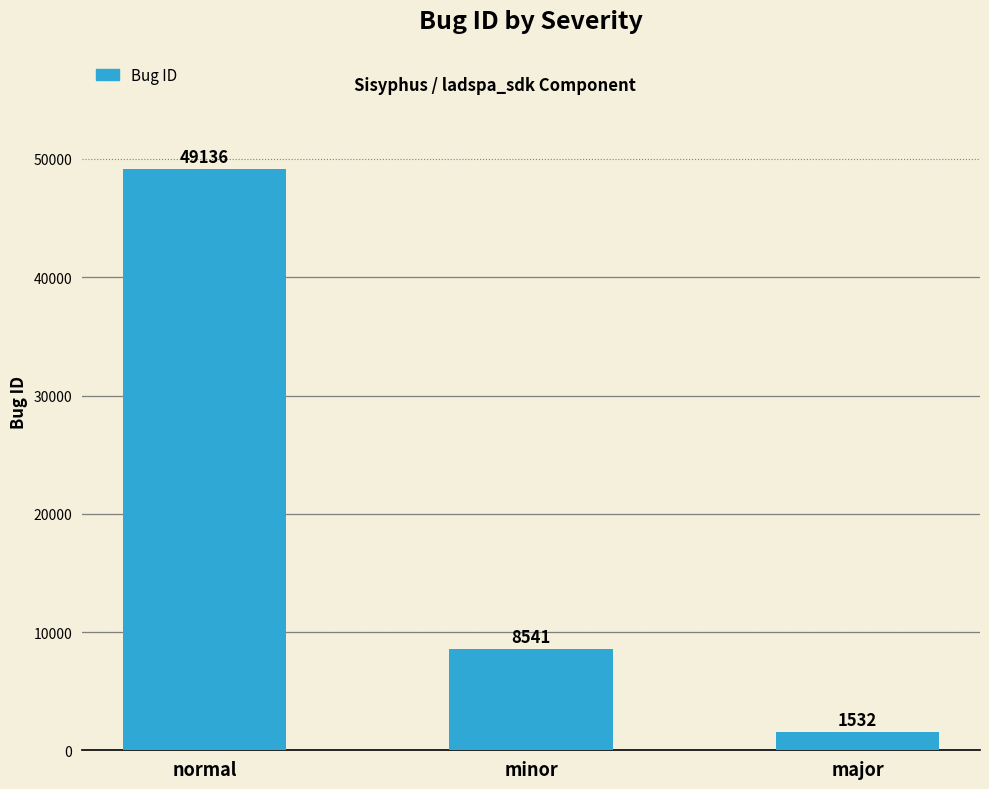

Reading right to left, transcribe all the data shown in this chart.

major=1532	minor=8541	normal=49136